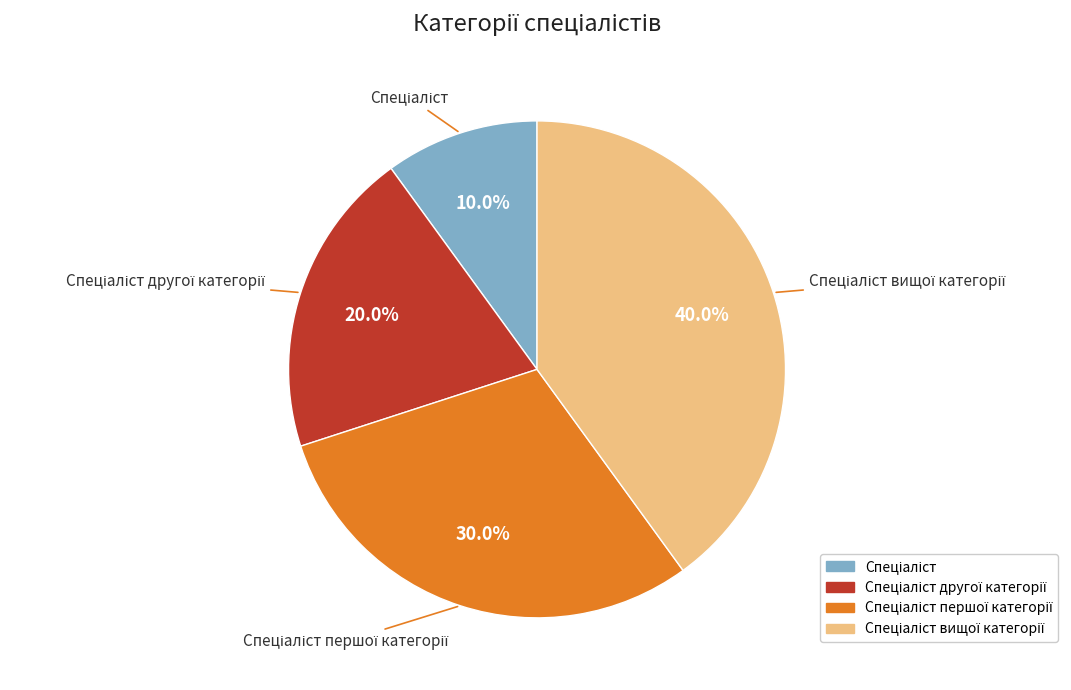

To the nearest percent, what is the average slice percentage?

25%